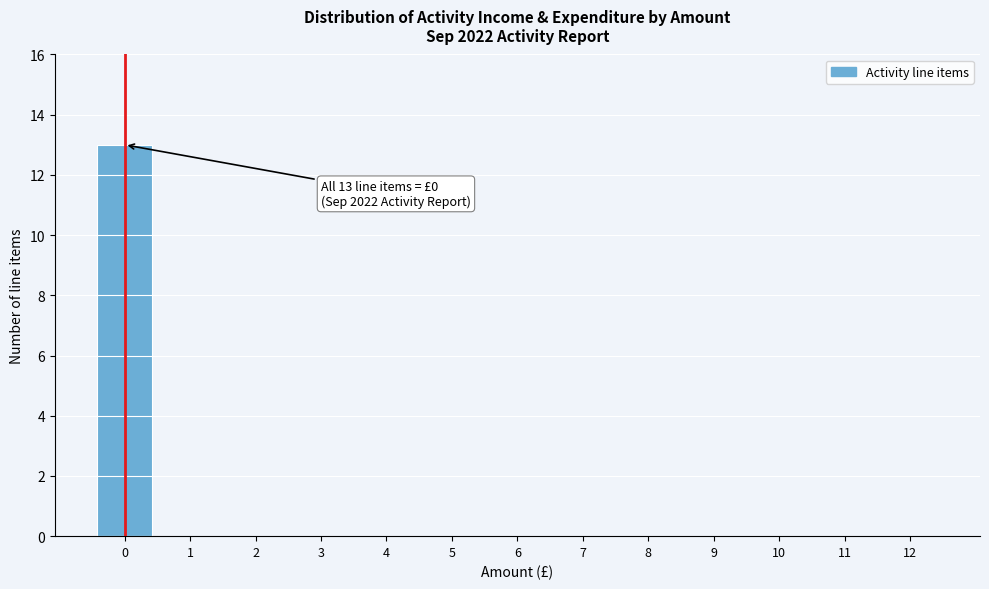

Reading right to left, what are all the values shown in this chart?

12=0	11=0	10=0	9=0	8=0	7=0	6=0	5=0	4=0	3=0	2=0	1=0	0=13